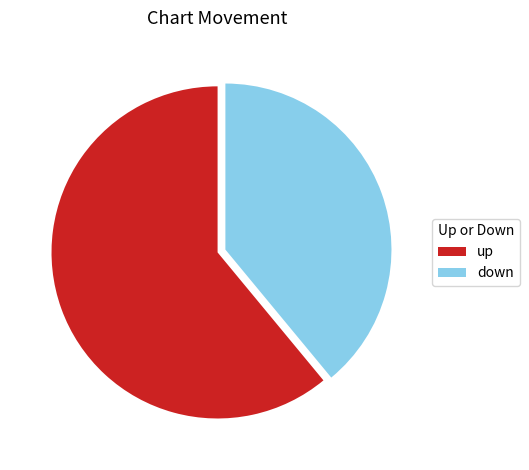

The up slice represents 61% of the pie. True or false?

True